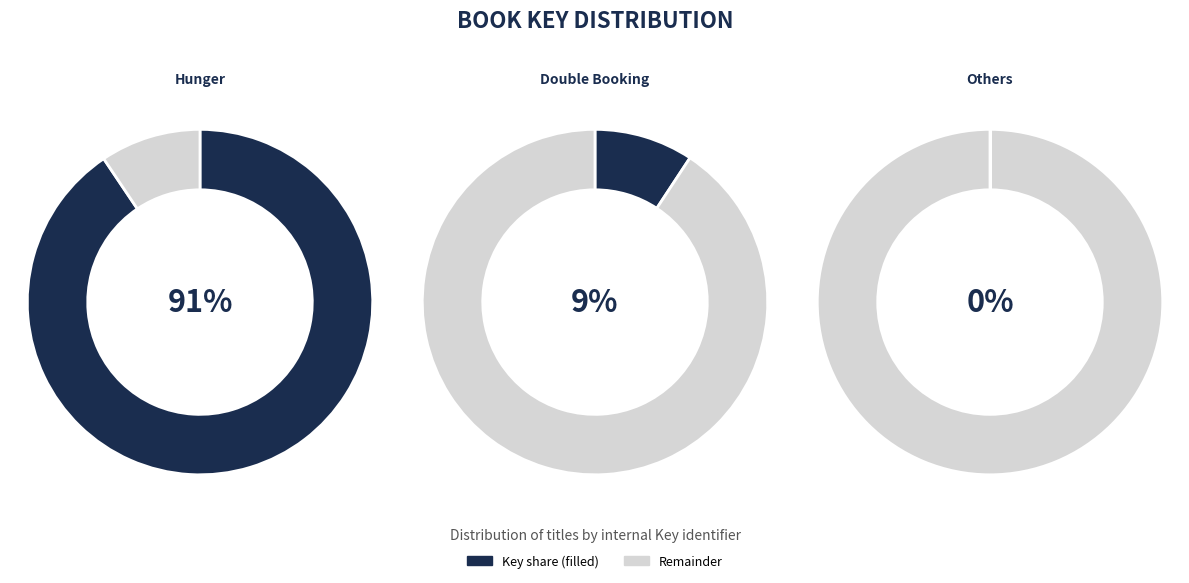

To the nearest percent, what is the difference between the largest and smallest slice percentages?

91%